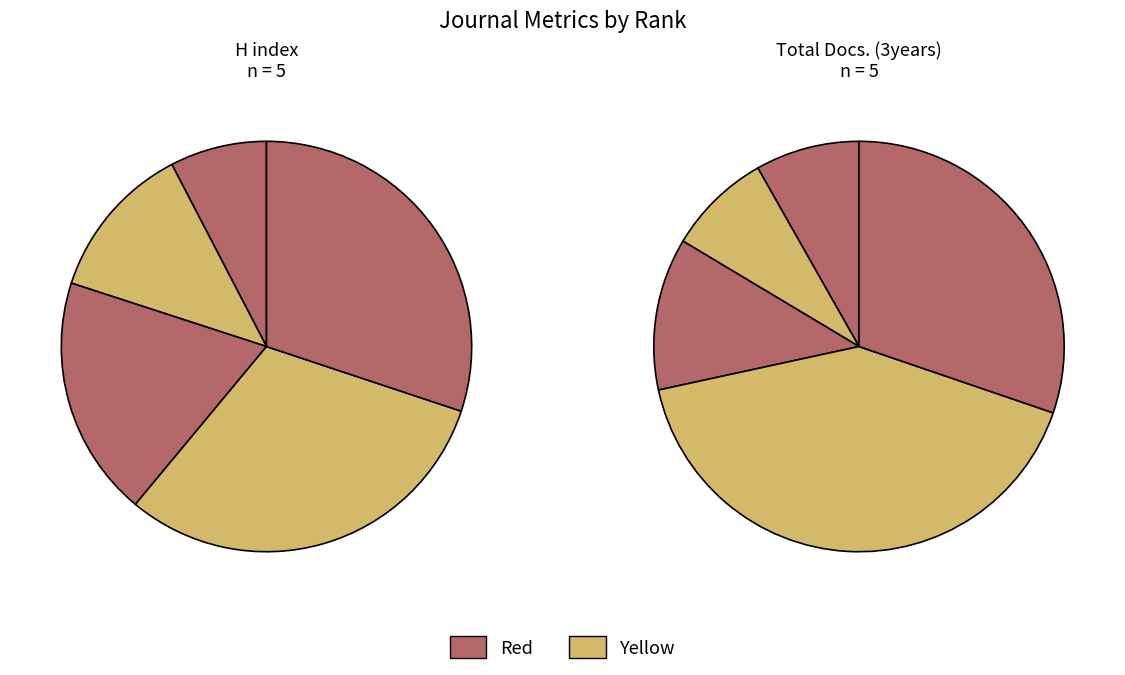

Count the number of slices in the pie.

5